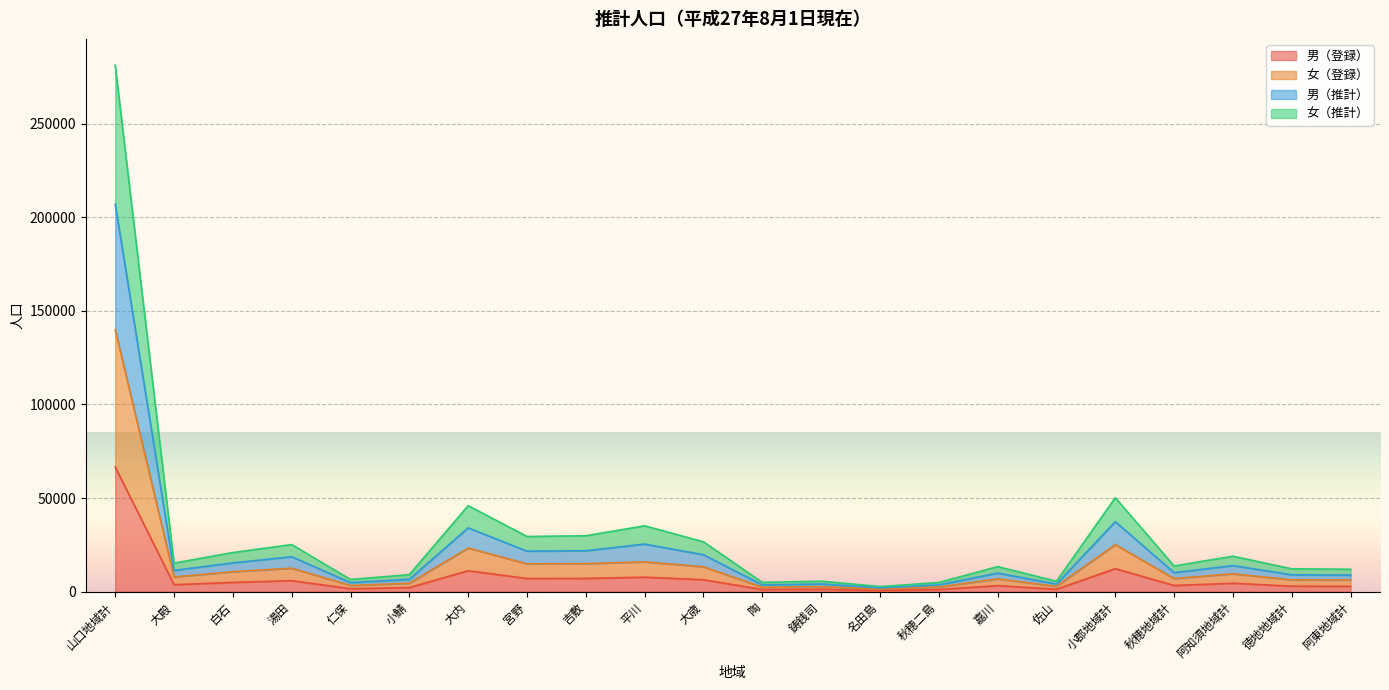

At 宮野, list the series in order from largest to smallest.

男（推計）, 女（推計）, 女（登録）, 男（登録）